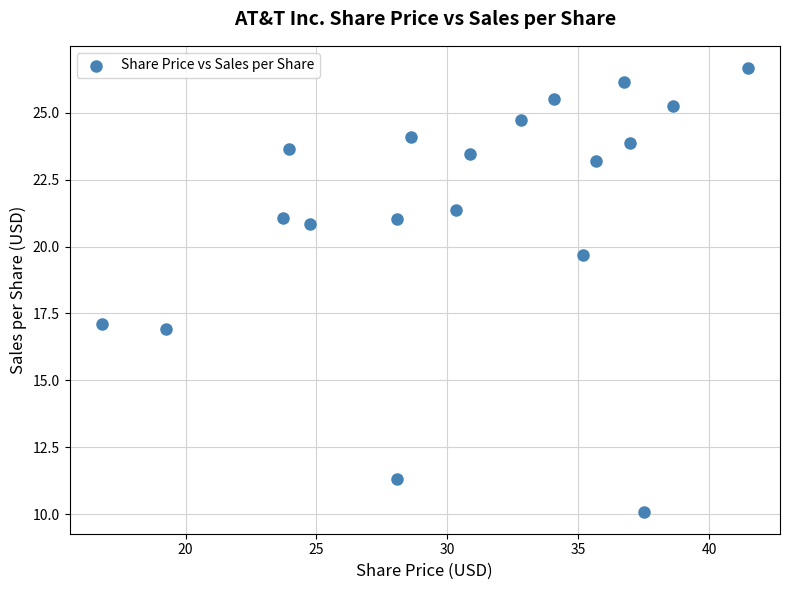

What Y value in the scatter plot is closest to 18?

17.1